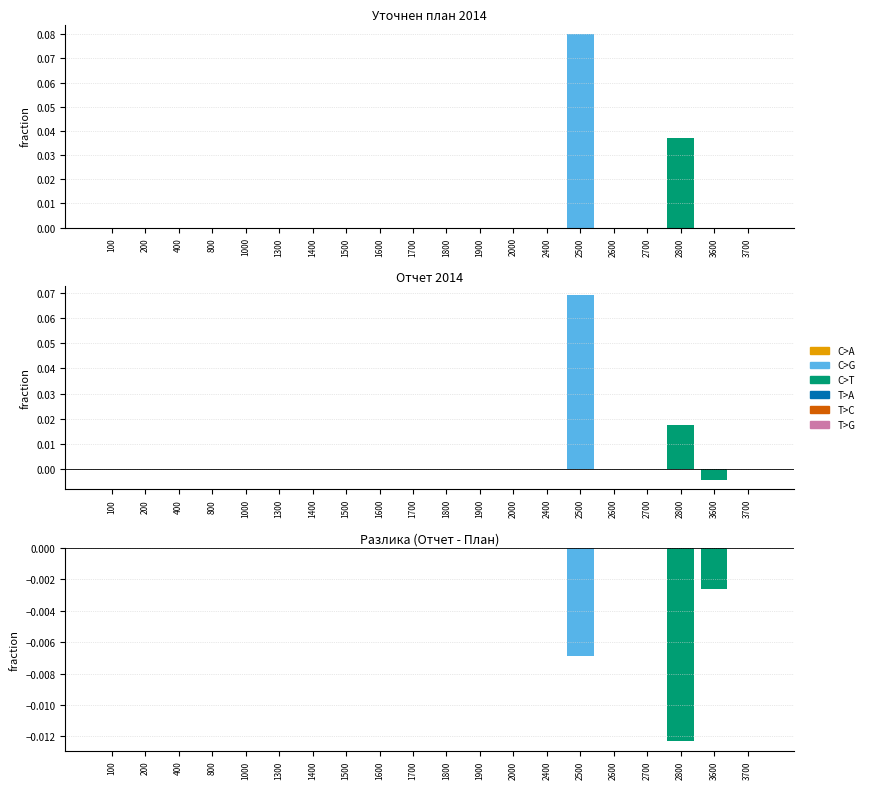

Rank the series at 2000 from highest to lowest value.

Уточнен план, Отчет